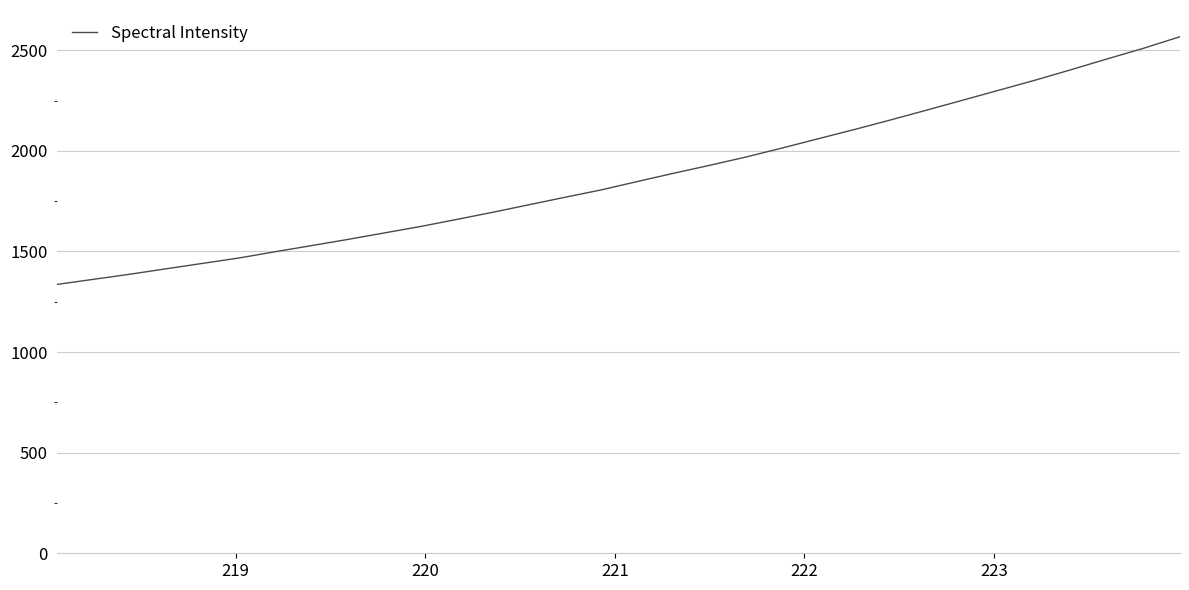

What is the greatest value displayed?

2567.2